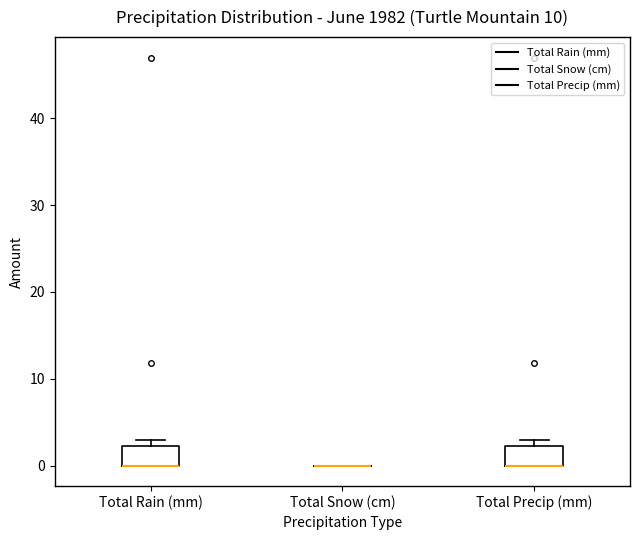

Reading left to right, transcribe this box plot: for each box, give where its median line is, the range the box spans, and where its two whiskers end, as read against the y-axis. The values are not printed on the chart, so give them approximately, as read against the axis.

Total Rain (mm): median 0 (drawn on the box's lower edge), box 0 to 2, whiskers 0 to 3
Total Snow (cm): box collapsed to a line at 0, whiskers 0 to 0
Total Precip (mm): median 0 (drawn on the box's lower edge), box 0 to 2, whiskers 0 to 3